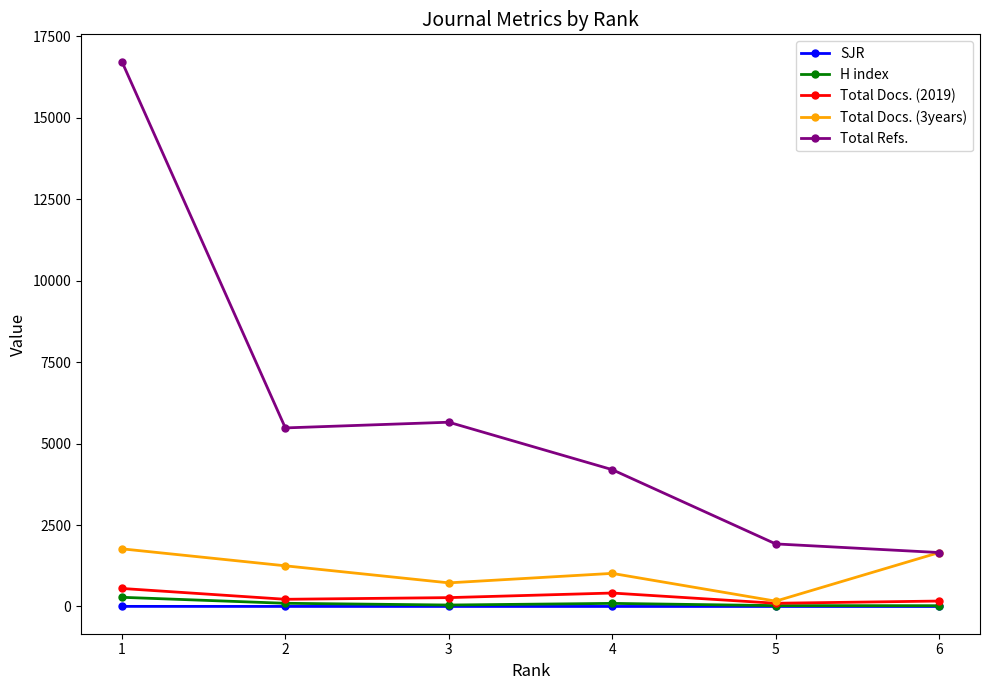

Where is Total Refs. nearest to the value 9187?

3